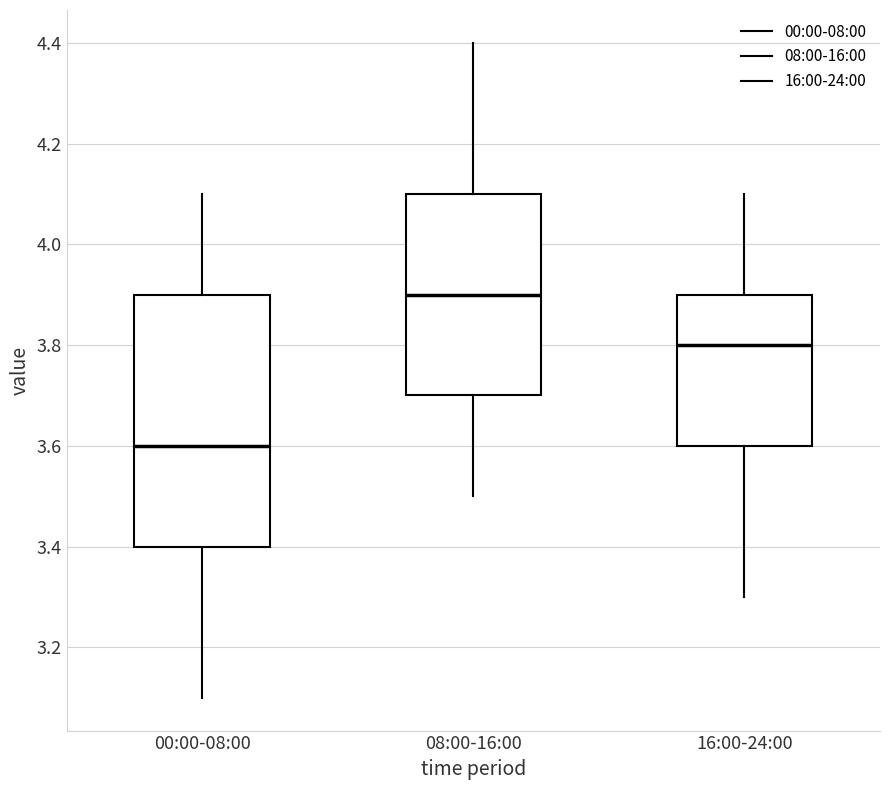

Reading left to right, read every box against the y-axis: the position of its median line, the range the box covers, and the ends of its whiskers. The values are not printed on the chart, so give them approximately, as read against the axis.

00:00-08:00: median 3.6, box 3.4 to 3.9, whiskers 3.1 to 4.1
08:00-16:00: median 3.9, box 3.7 to 4.1, whiskers 3.5 to 4.4
16:00-24:00: median 3.8, box 3.6 to 3.9, whiskers 3.3 to 4.1